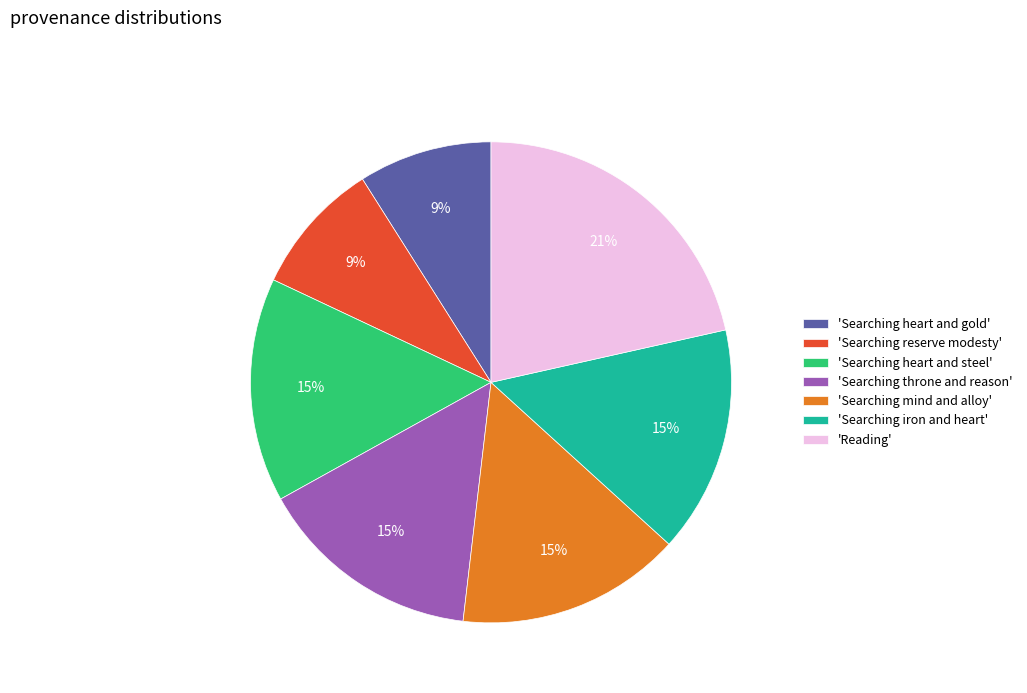

What is the largest slice in the pie chart?

'Reading'